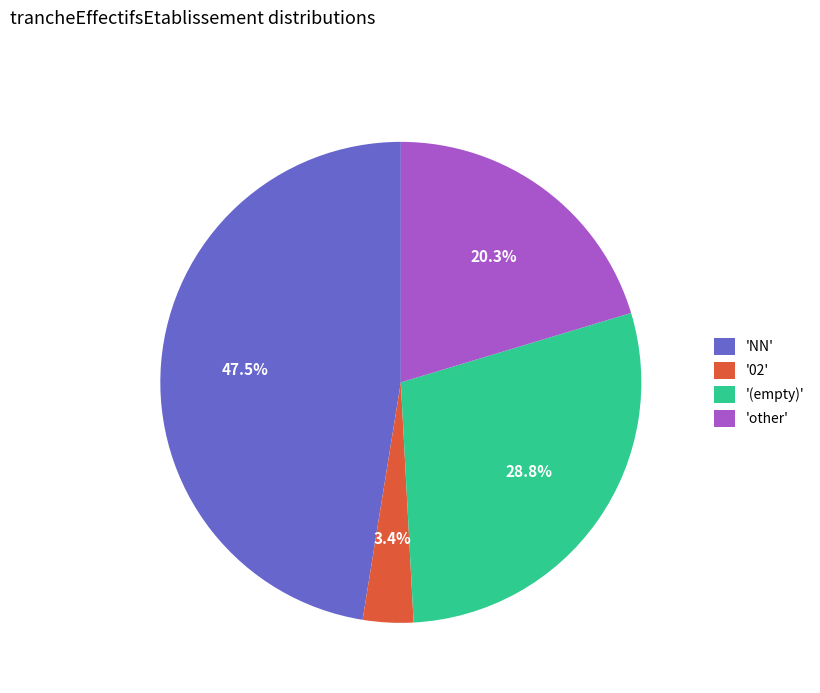

To the nearest percent, what is the difference between the largest and smallest slice percentages?

44%